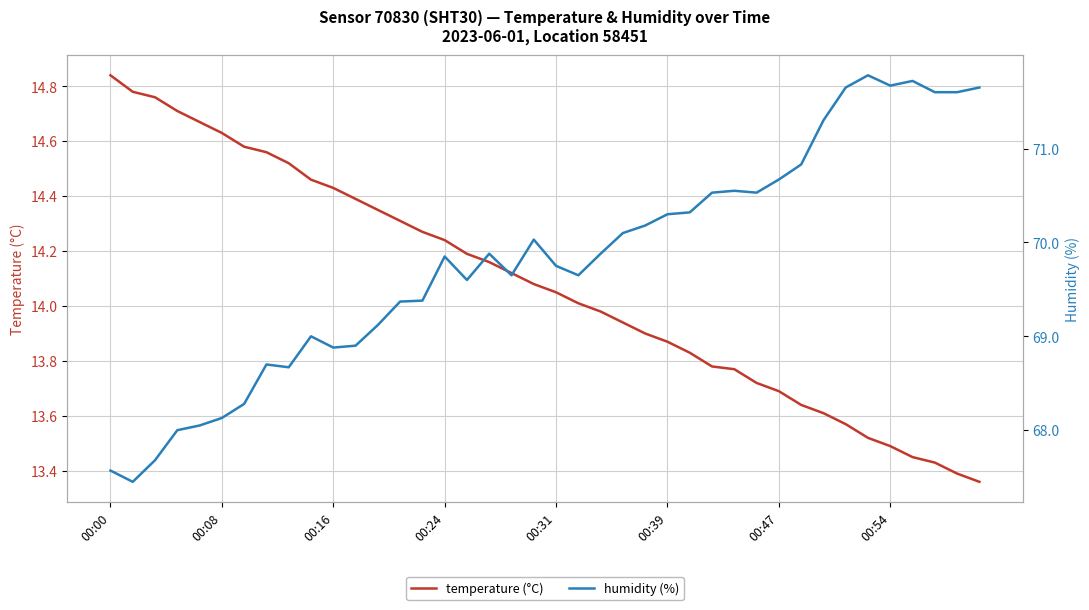

How many lines are shown in the chart?

2